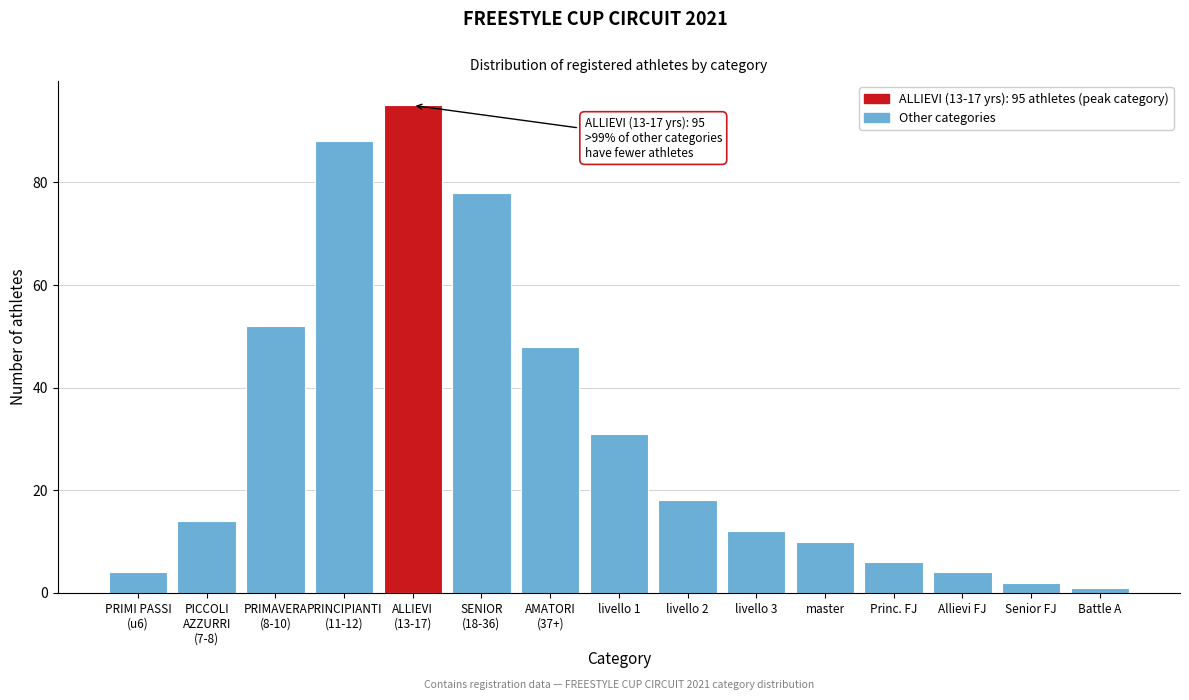

Reading left to right, what are all the values shown in this chart?

4	14	52	88	95	78	48	31	18	12	10	6	4	2	1